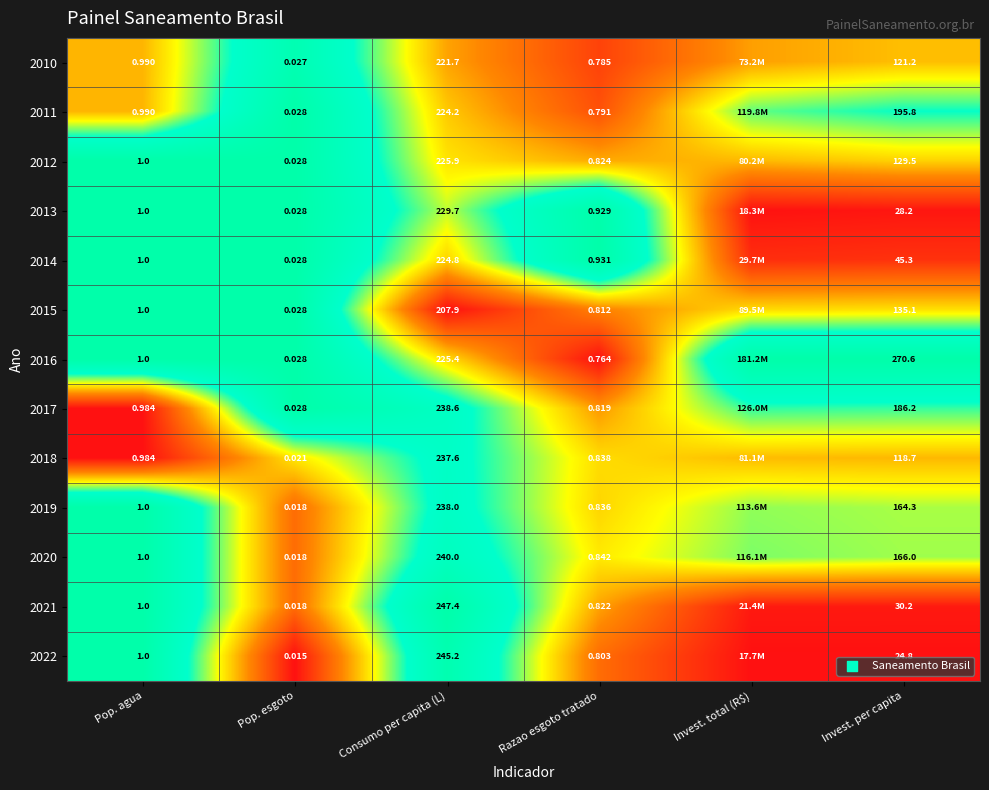

Is the value of 2013 at Pop. esgoto greater than the value of 2012 at Consumo per capita (L)?

No